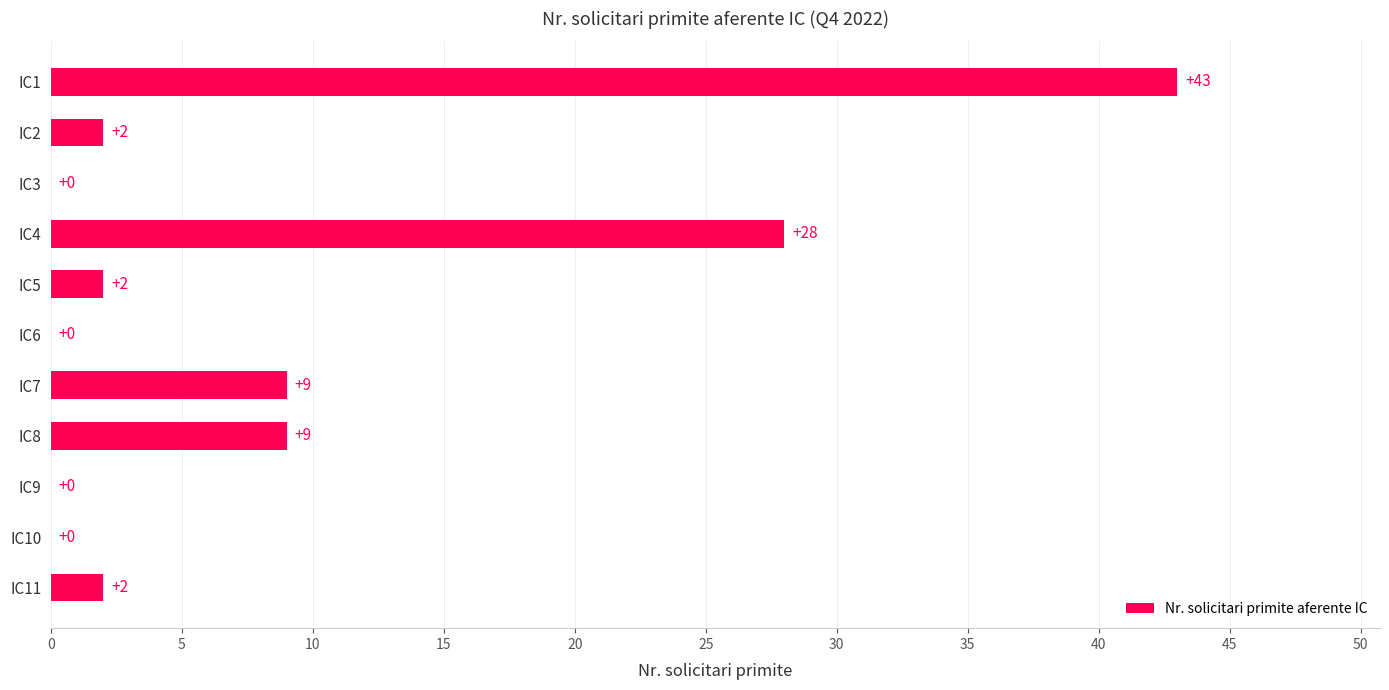

Which label corresponds to the largest value in the chart?

IC1